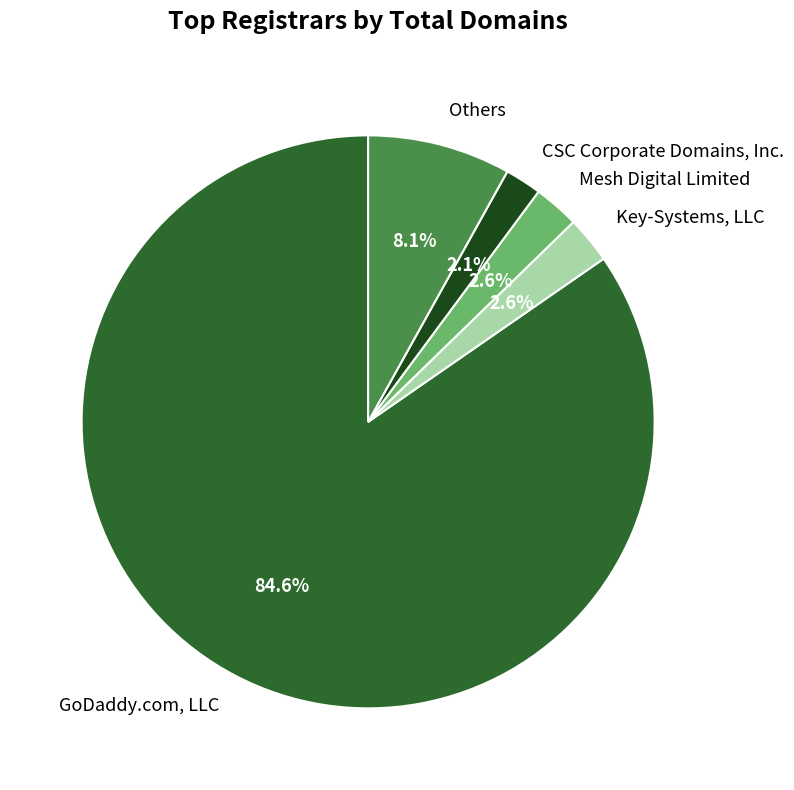

What is the largest slice in the pie chart?

GoDaddy.com, LLC